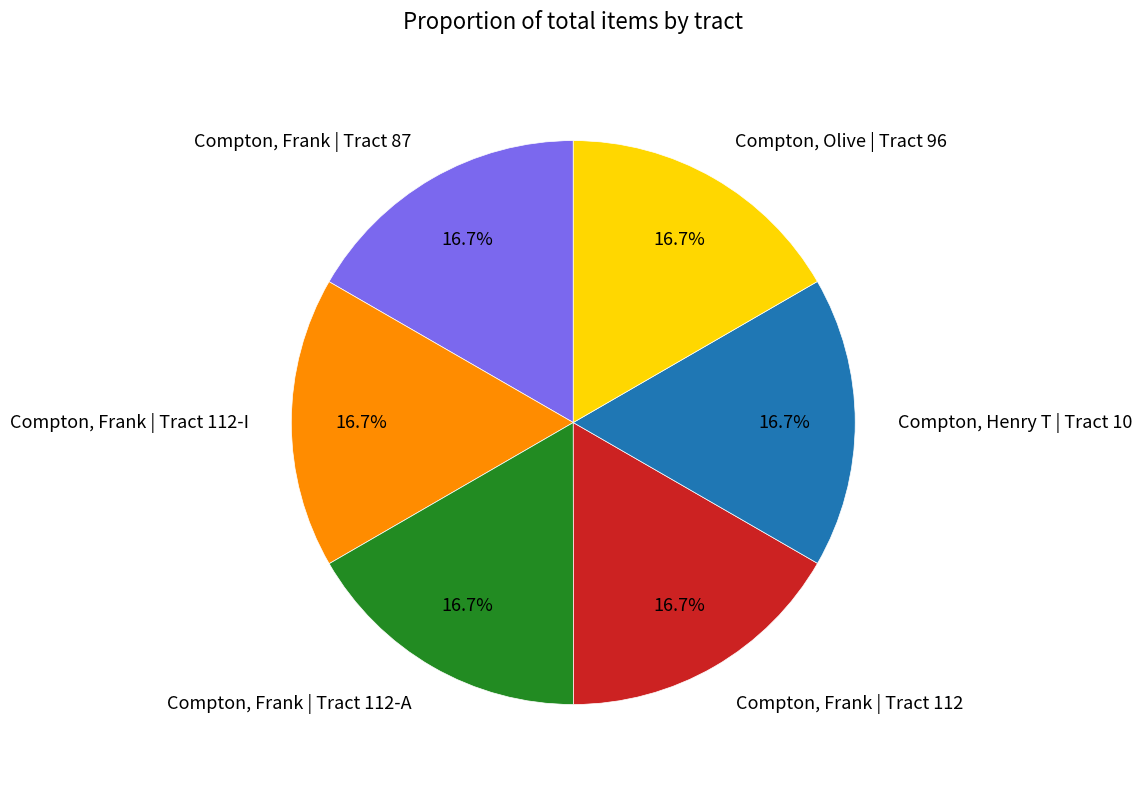

What percentage do Compton, Henry T | Tract 10 and Compton, Frank | Tract 112-A together represent?

33.3%